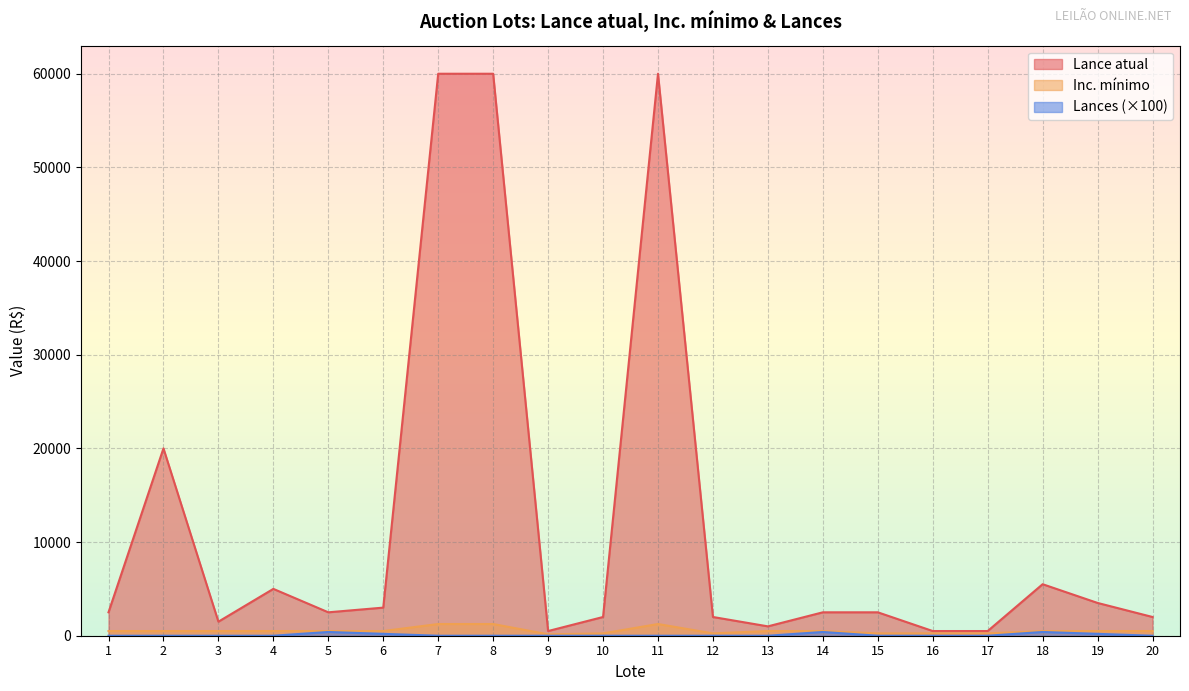

True or false: Lance atual and Lances intersect in this chart.

False